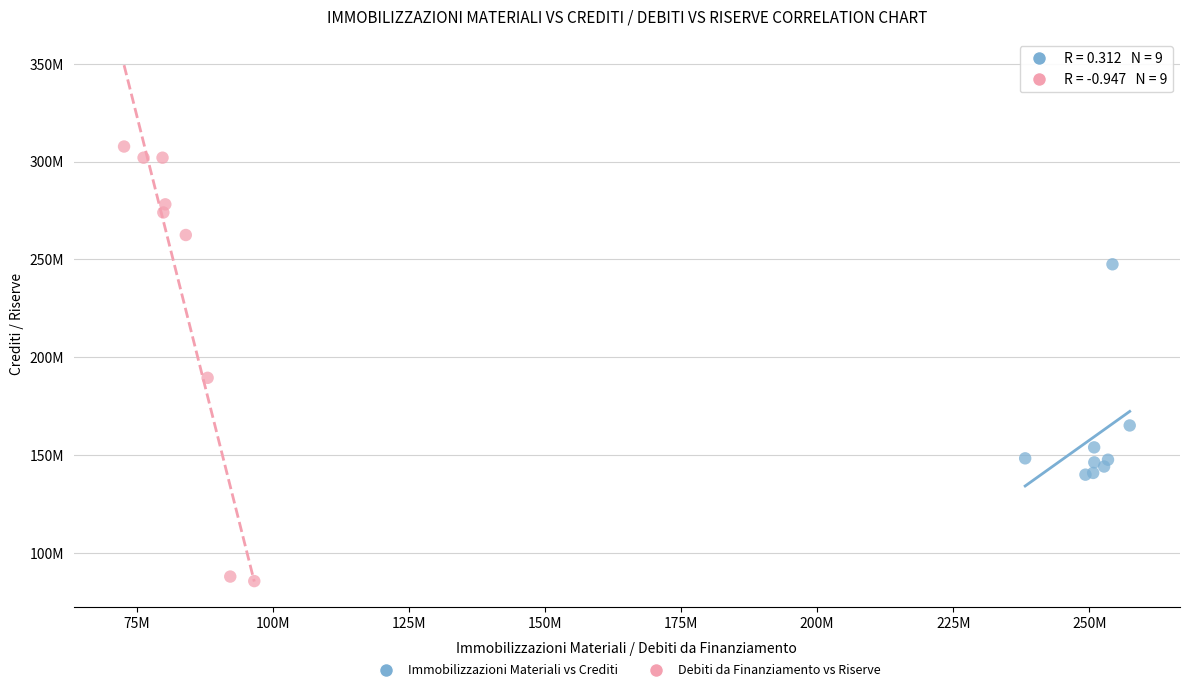

Which series has the widest spread of Y values?

Debiti da Finanziamento vs Riserve